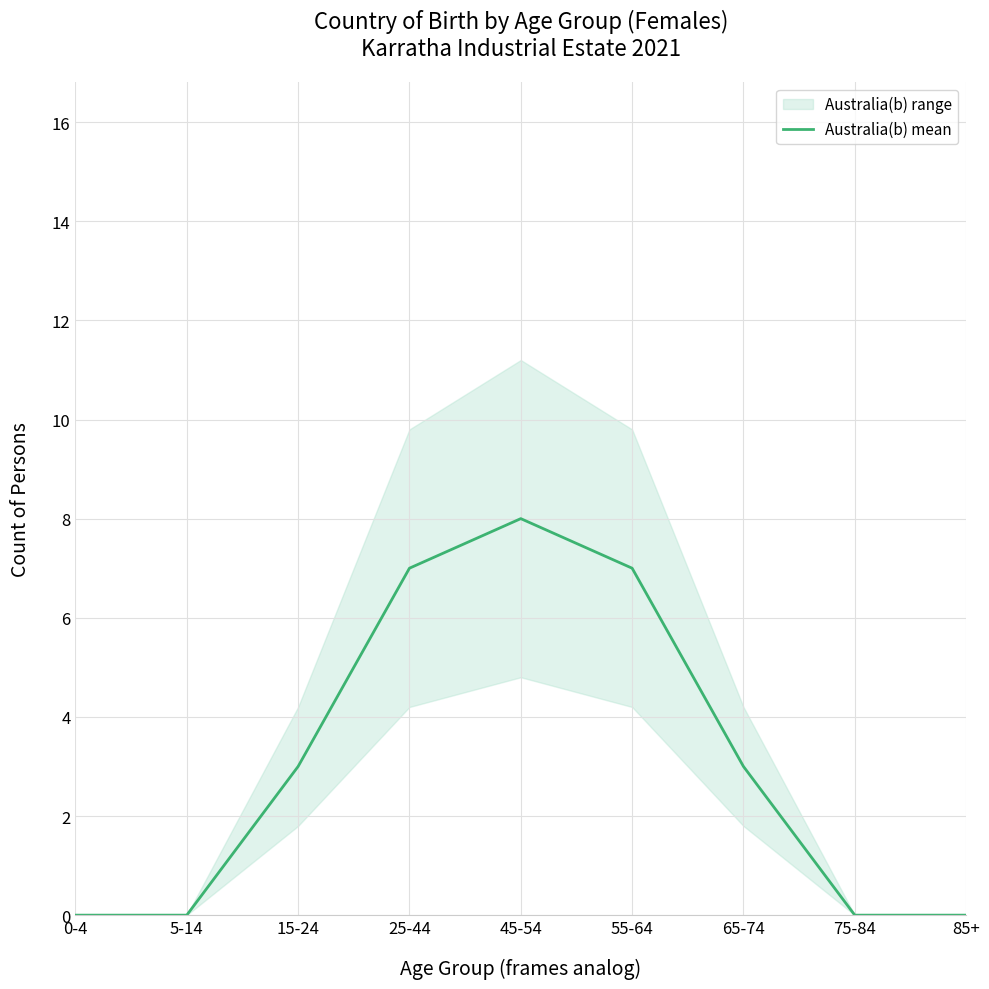

The chart shows a value of -4 at 85+. True or false?

False